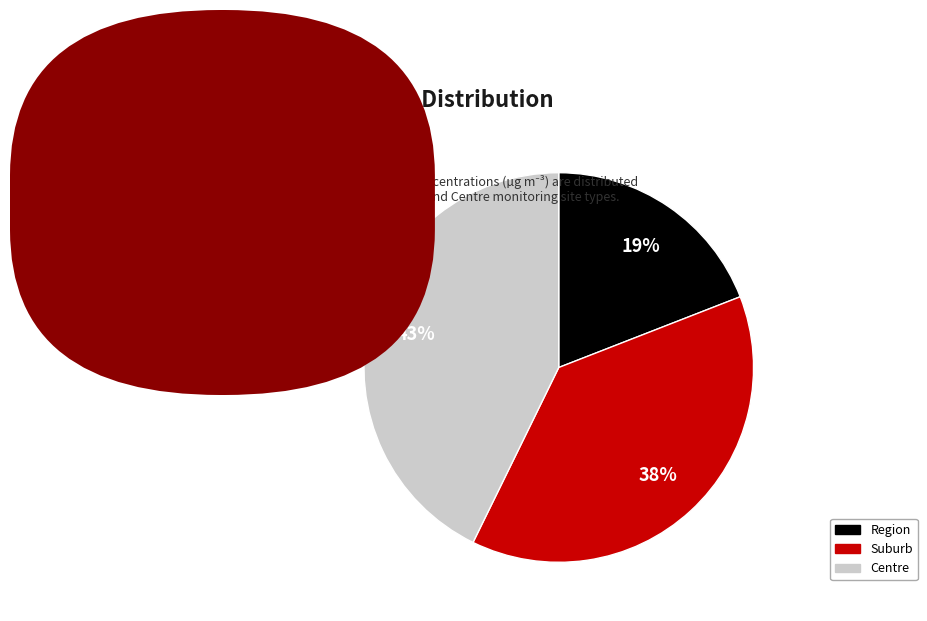

Approximately how many times larger is the value at Region compared to Suburb?

0.5